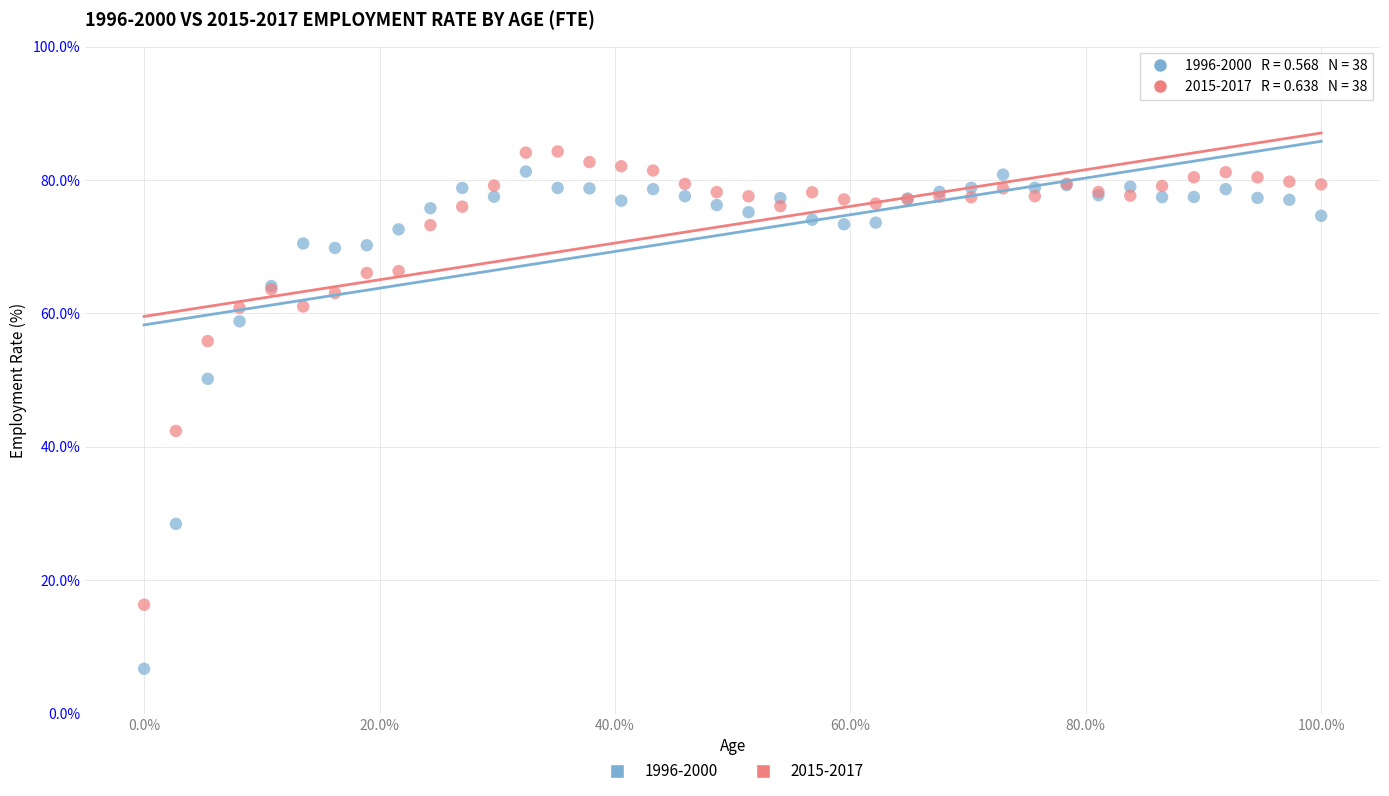

Which series reaches the maximum Y coordinate?

2015-2017